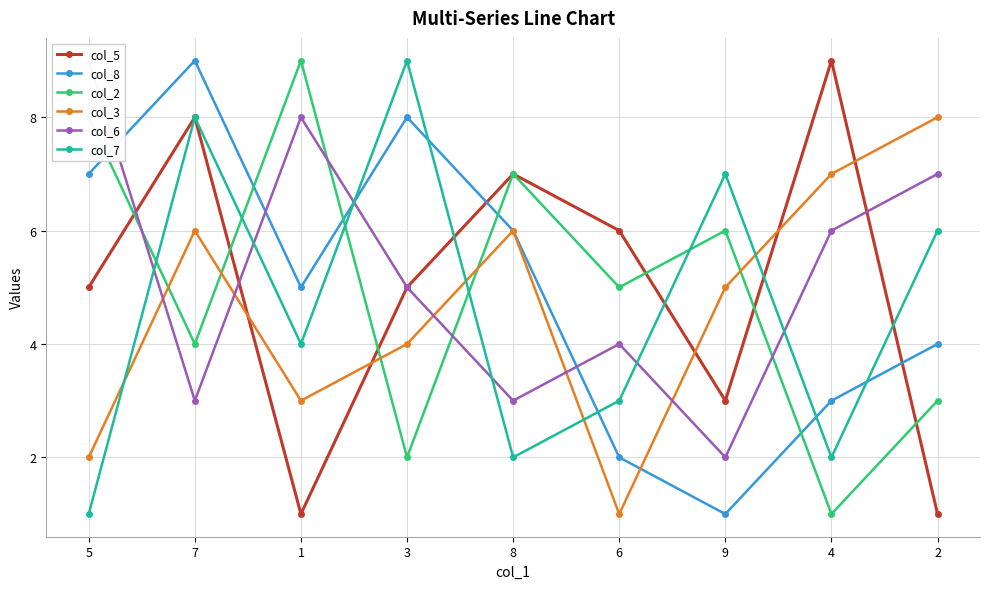

Is it true that col_5 equals 8 at 7?

True